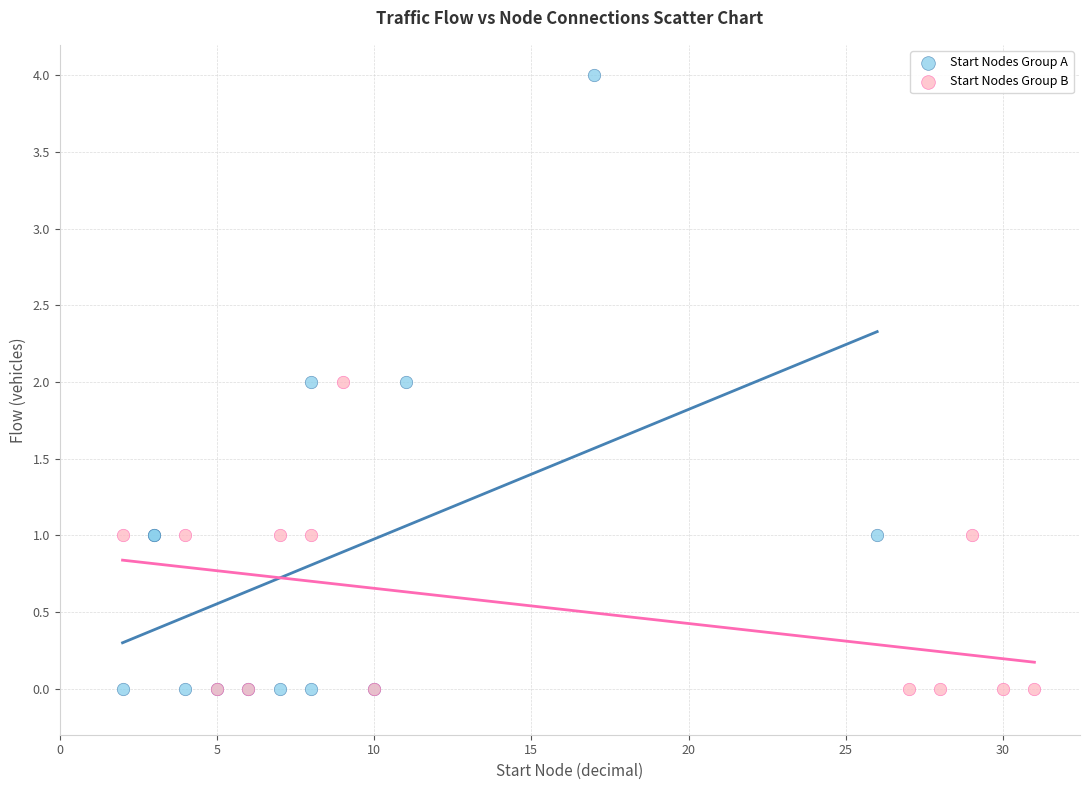

Which series has the widest spread of Y values?

Start Nodes Group A